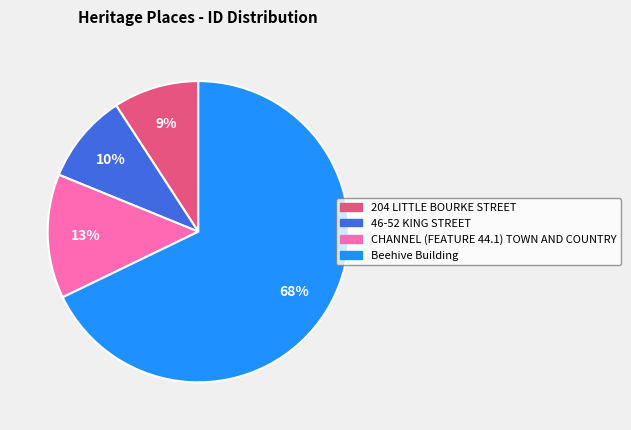

Which category has the biggest portion of the pie?

Beehive Building